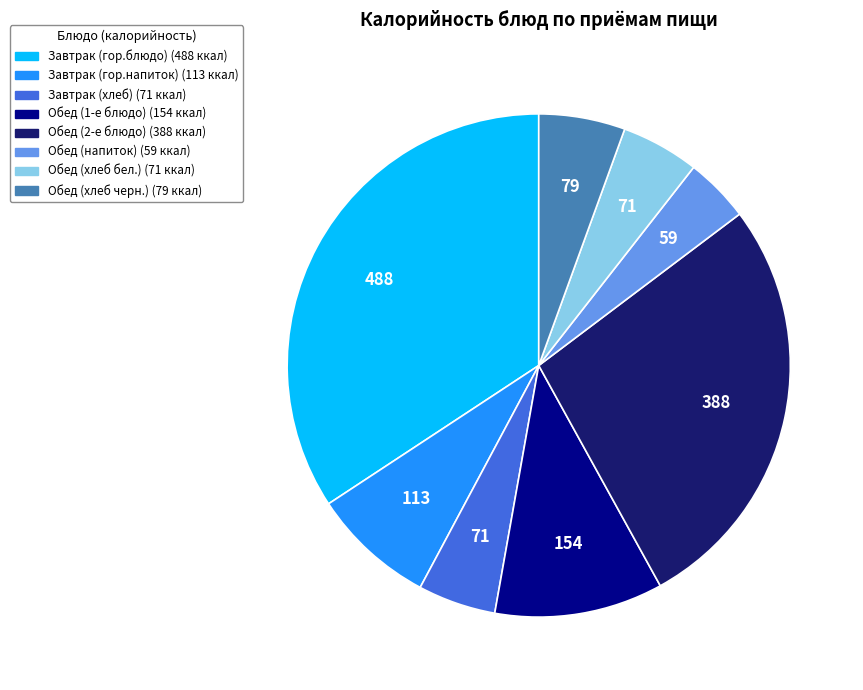

How many slices are in this pie chart?

8